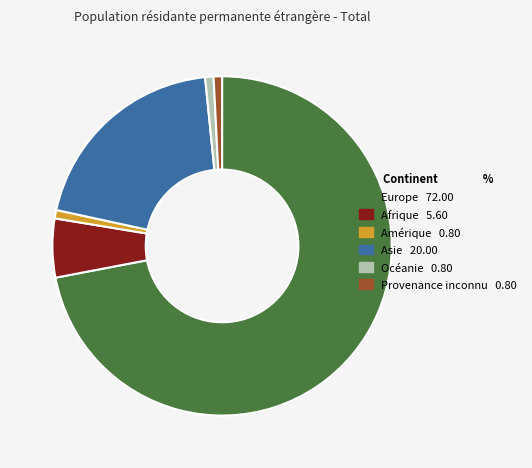

True or false: Asie accounts for 20% of the total.

True